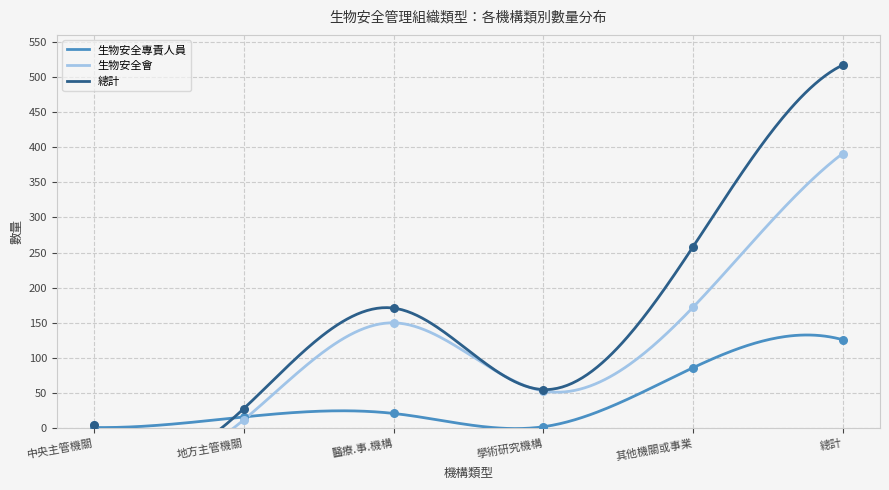

Which series reaches the maximum Y coordinate?

總計